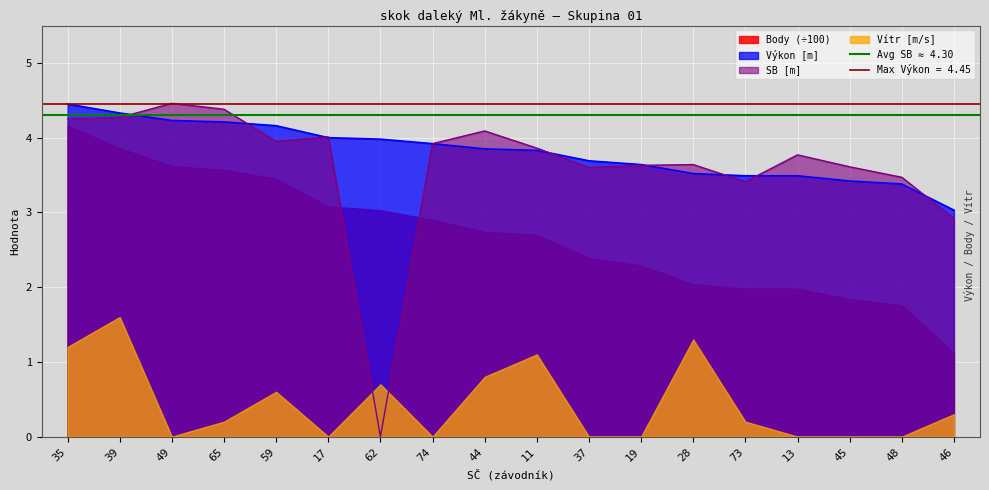

What is the label of the 6th point from the right?

28